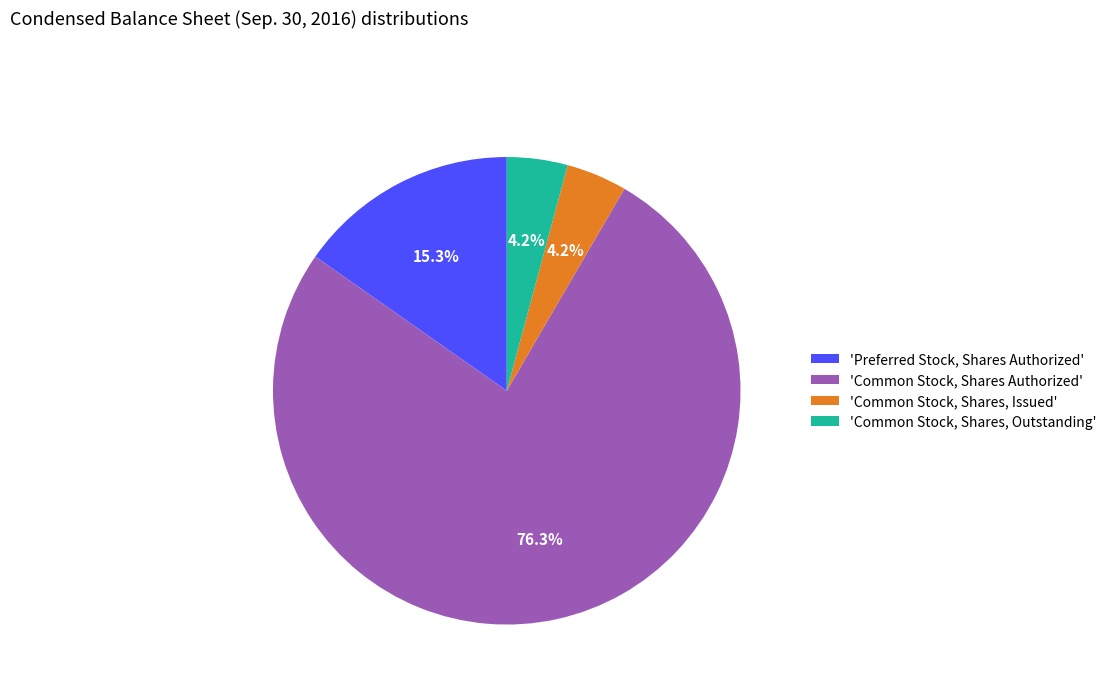

To the nearest percent, what is the difference between the largest and smallest slice percentages?

72%